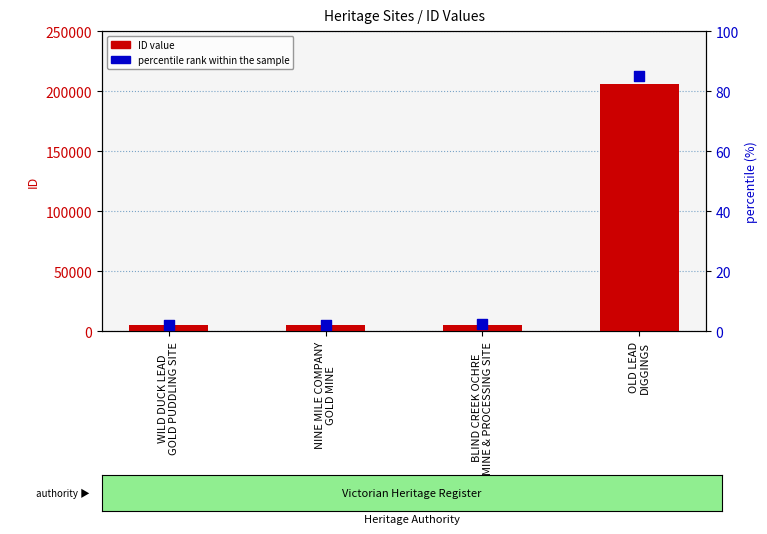

What is the total value across all series at OLD LEAD
DIGGINGS?

206267.0